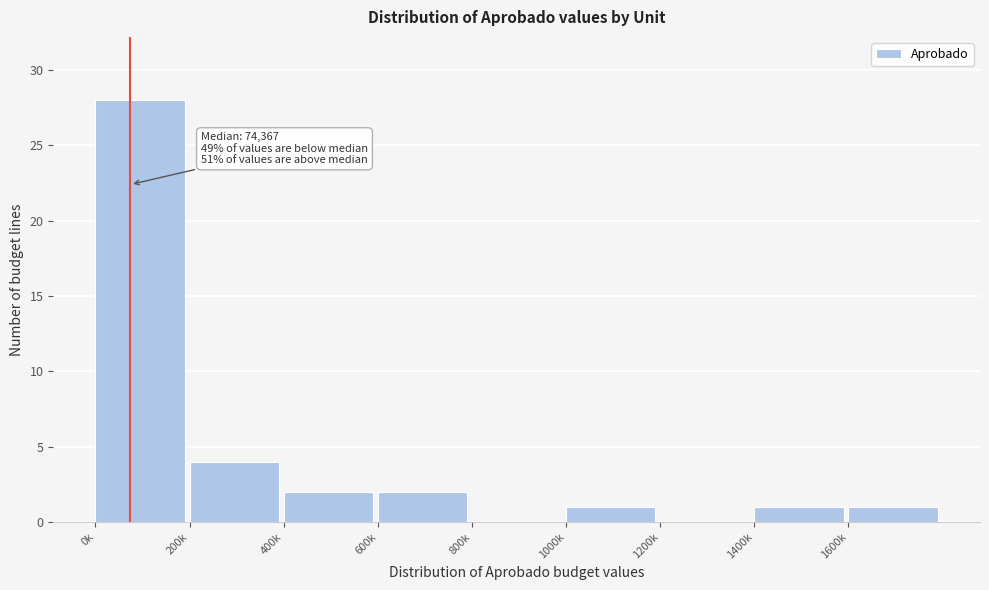

Reading left to right, transcribe all the data shown in this chart.

0k=28	200k=4	400k=2	600k=2	800k=0	1000k=1	1200k=0	1400k=1	1600k=1